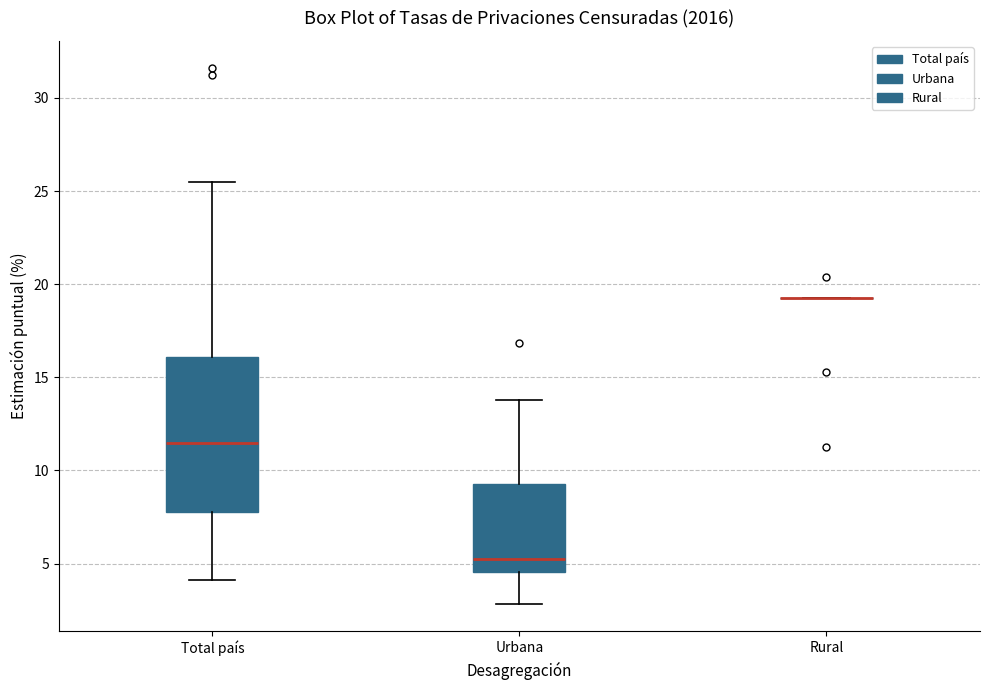

Comparing the boxes themselves (not the whiskers), which one is the tallest?

Total país